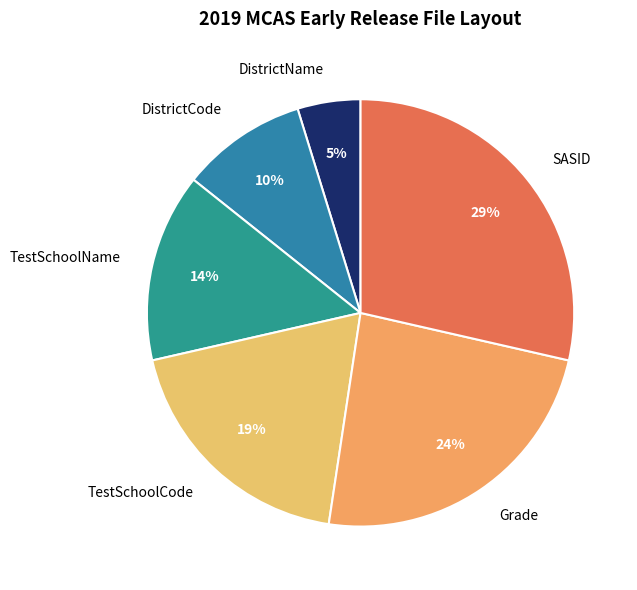

Count the number of slices in the pie.

6